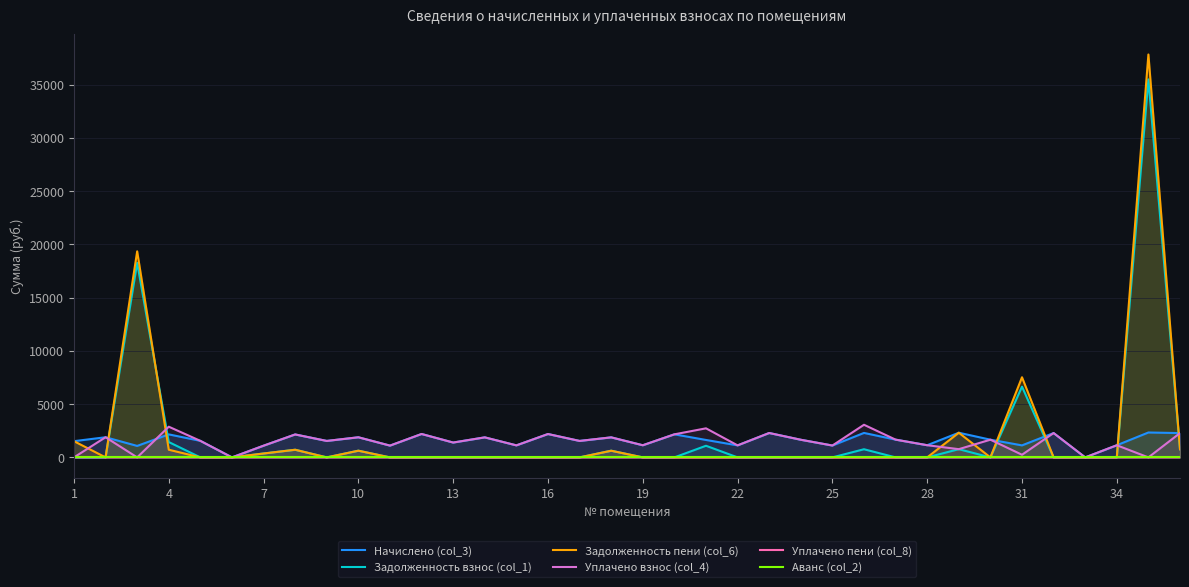

At which category does the chart reach its minimum across all series?

16